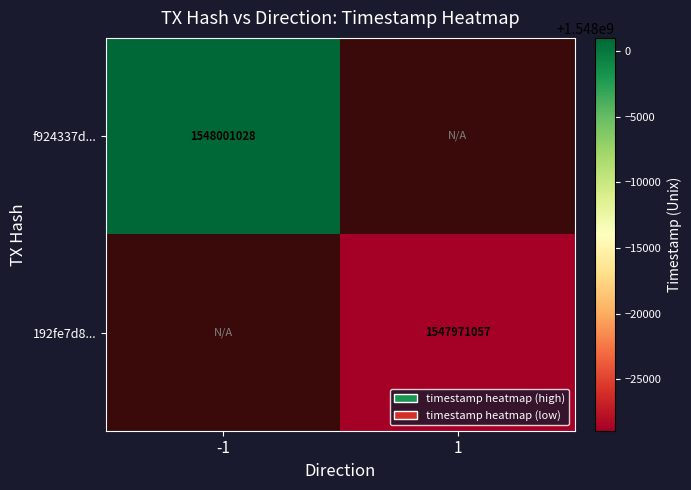

The f924337d... series shows 634454822 at -1. True or false?

False